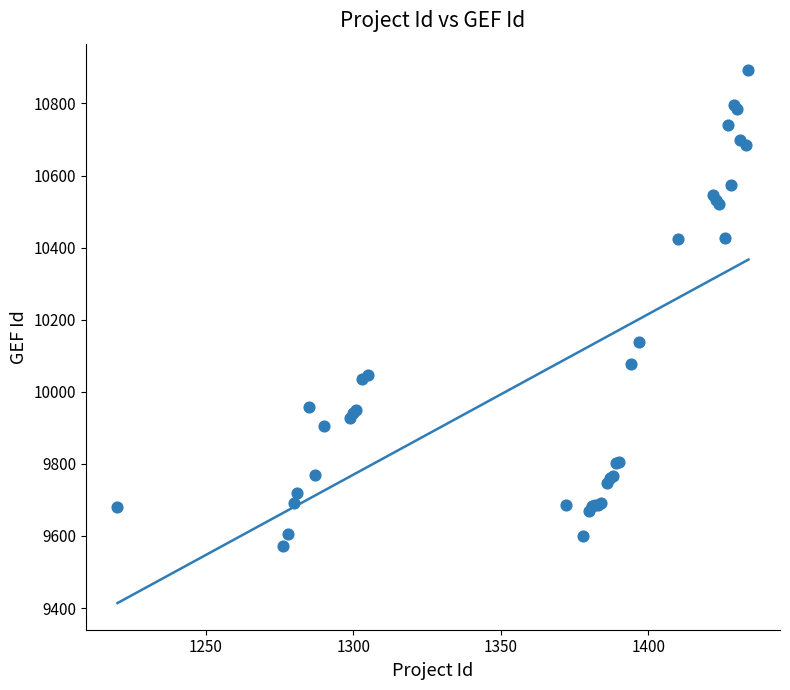

What Y value in the scatter plot is closest to 10232?

10139